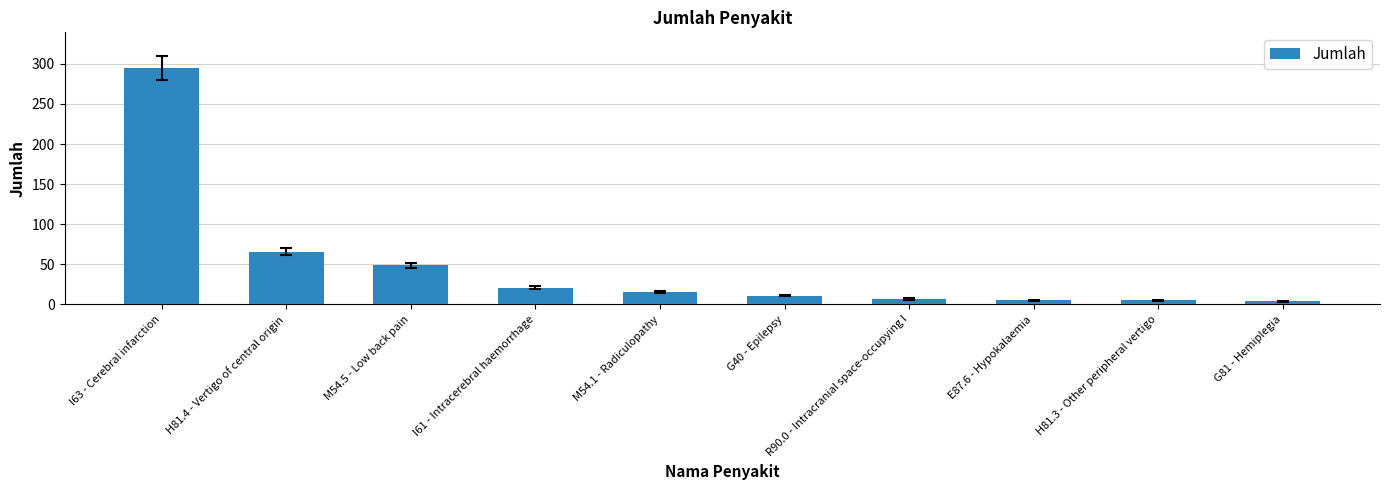

What is the difference between the maximum and minimum values?

291